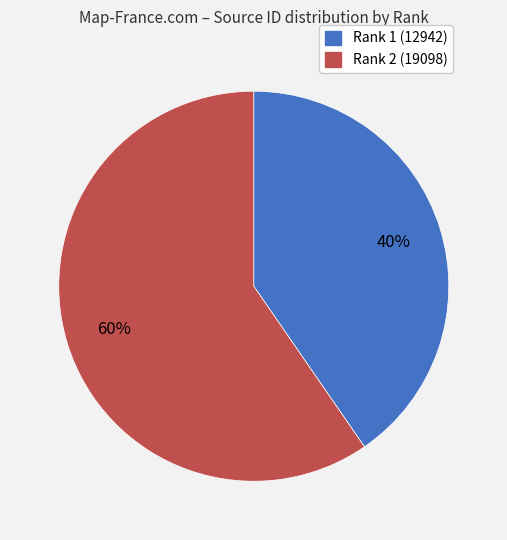

What is the majority slice?

Rank 2 (19098)